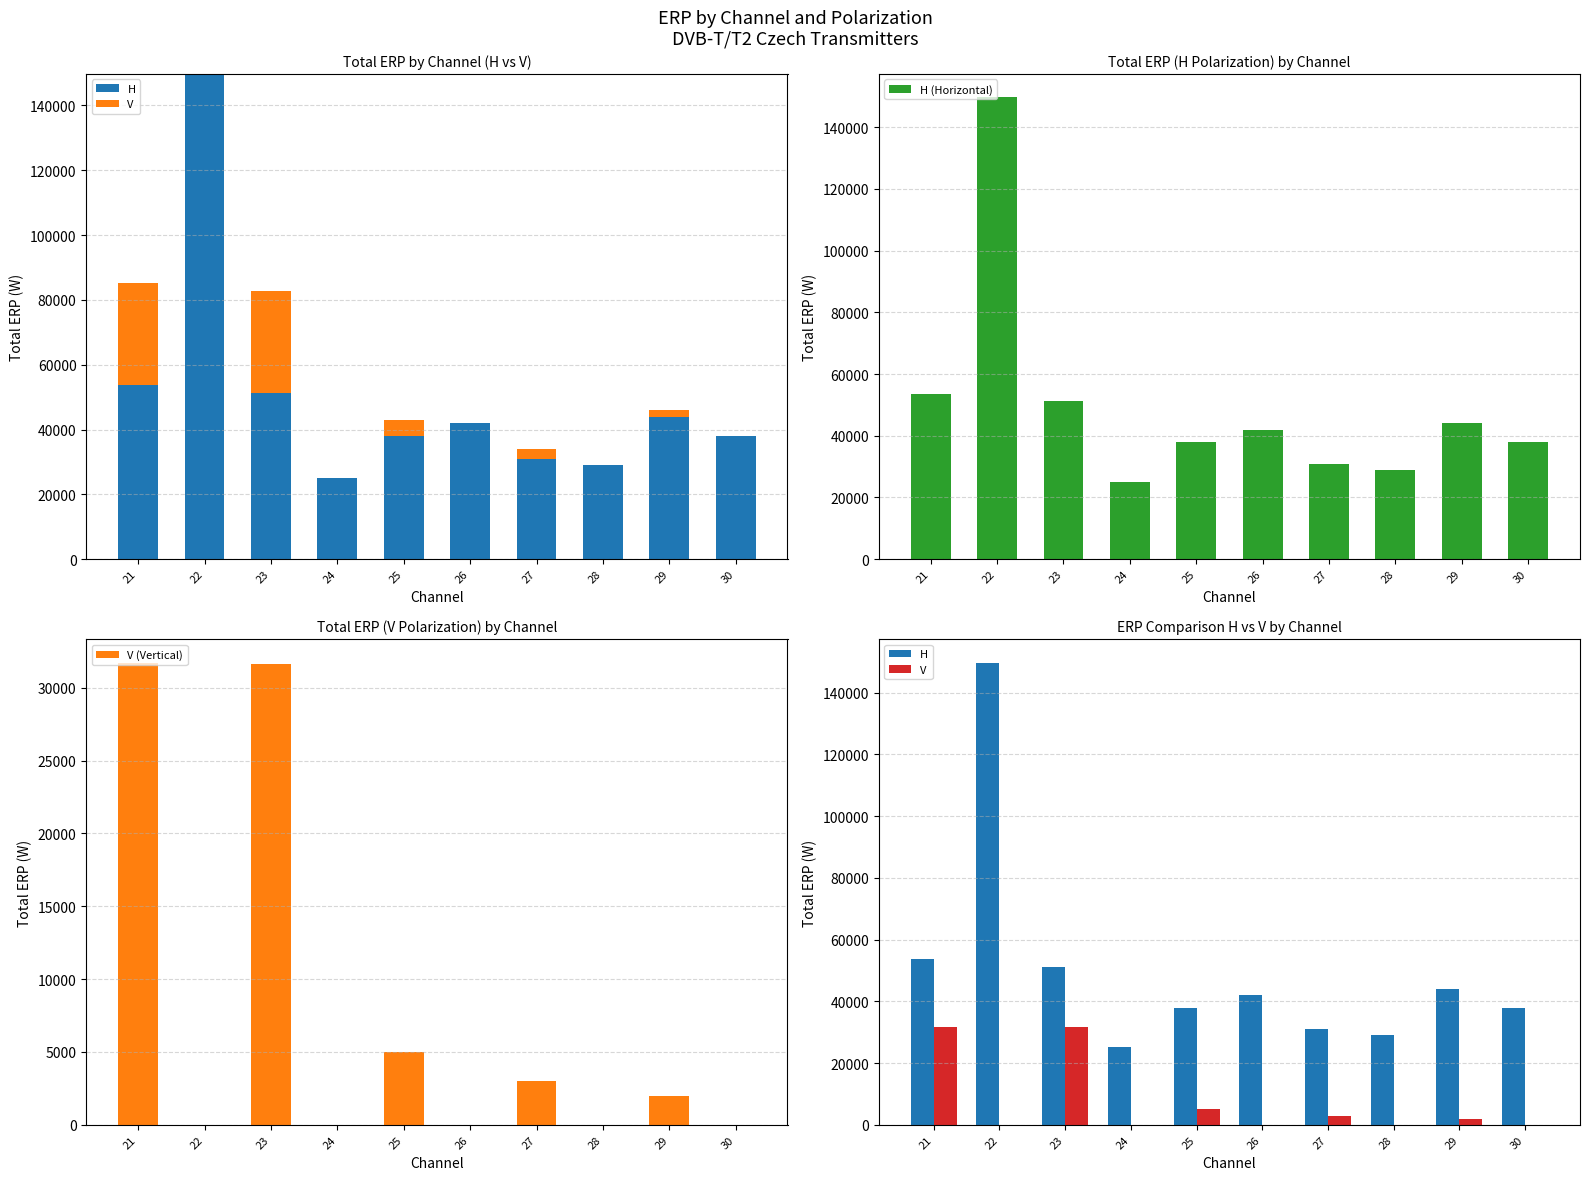

At which label does V (Vertical) reach its peak?

21